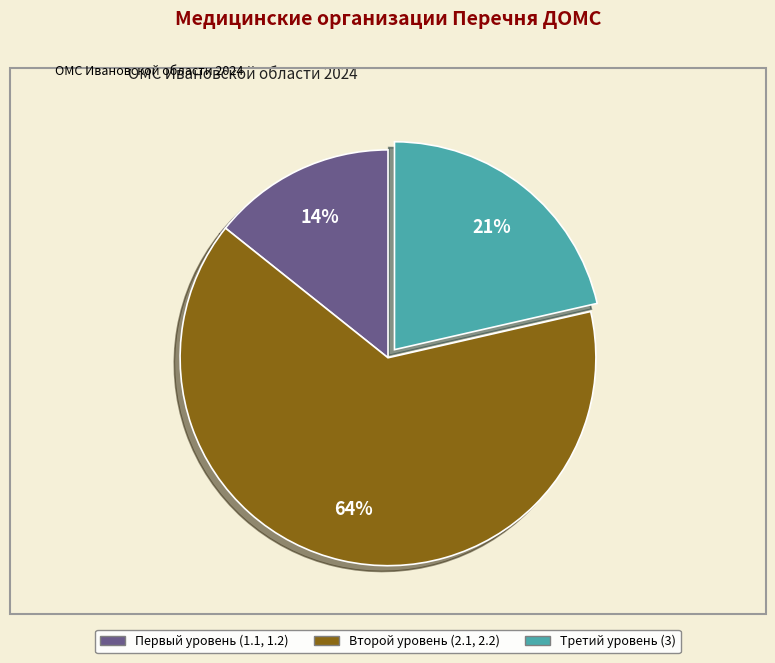

Between Второй уровень (2.1, 2.2) and Третий уровень (3), which is larger?

Второй уровень (2.1, 2.2)